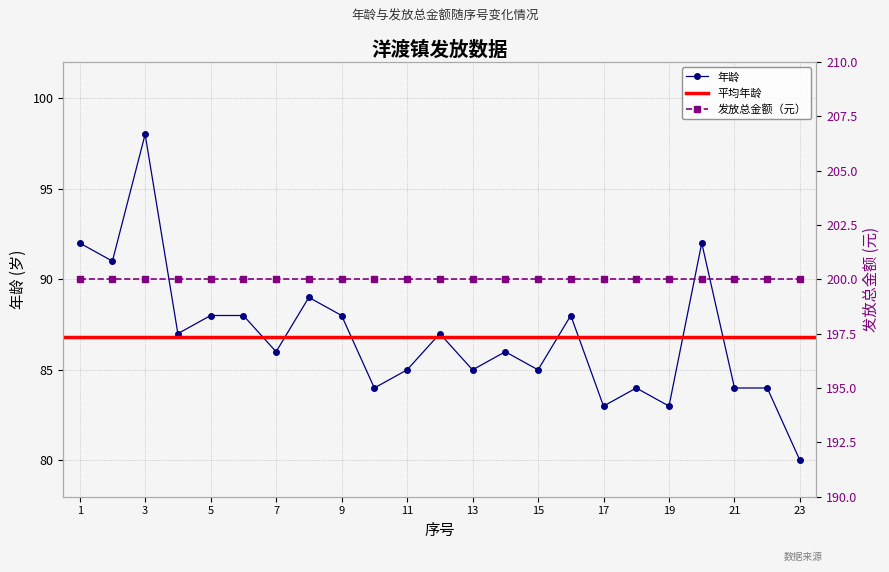

Which has a higher value, 9 or 3?

3